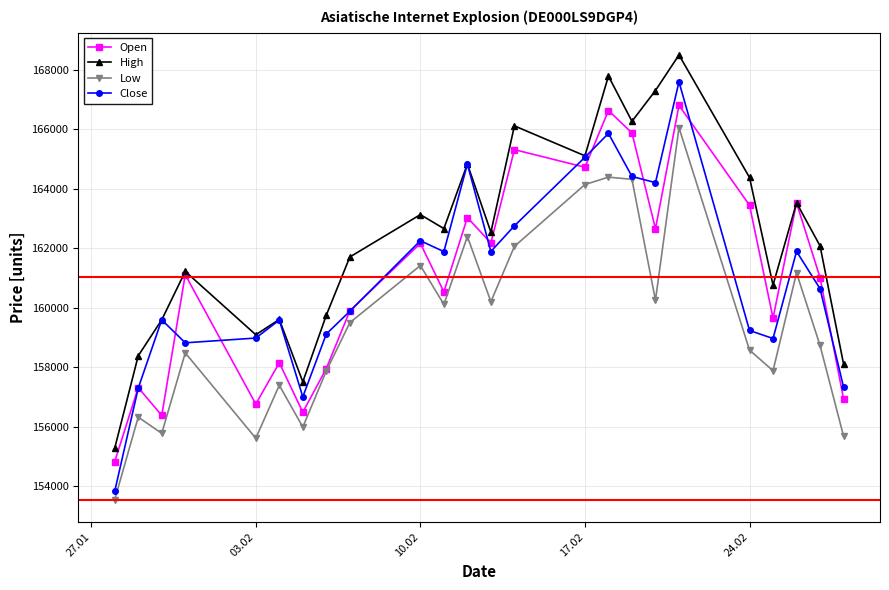

What is the value of the Low point at the 19th from the left?

166046